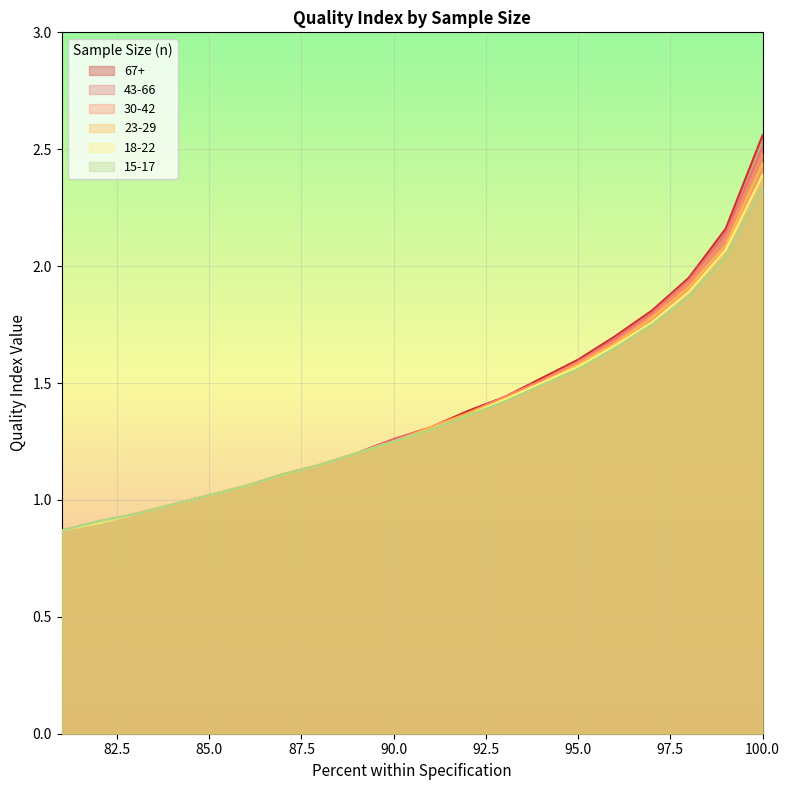

True or false: 30-42 and 23-29 cross at least once.

False